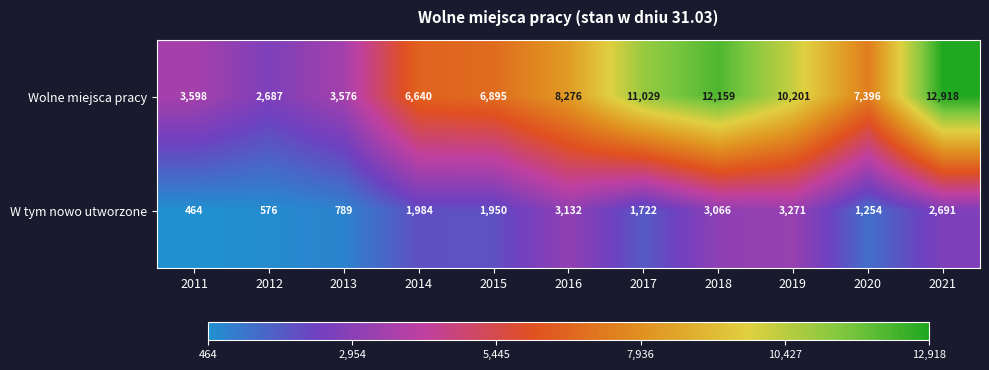

Count the number of data series in this chart.

2